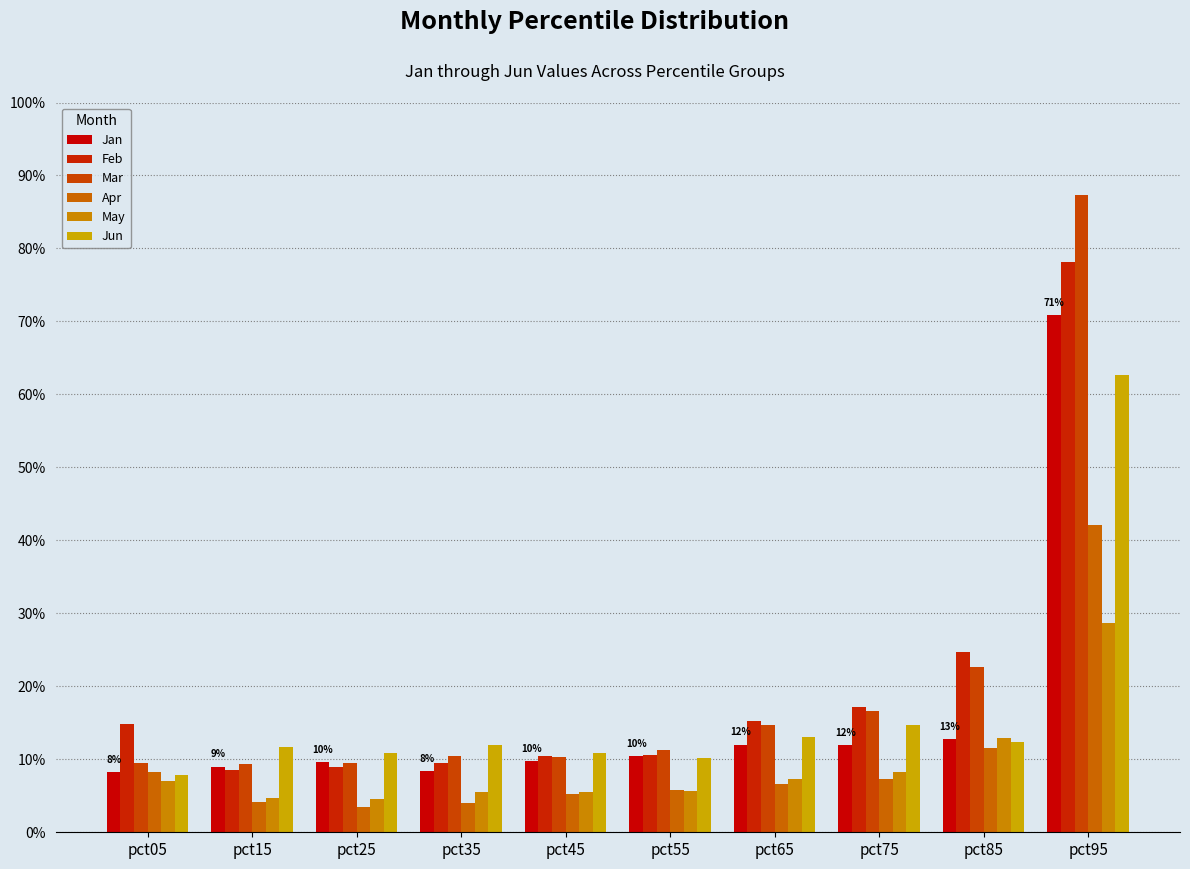

Reading left to right, transcribe all the data shown in this chart.

Jan: pct05=0.1	pct15=0.1	pct25=0.1	pct35=0.1	pct45=0.1	pct55=0.1	pct65=0.1	pct75=0.1	pct85=0.1	pct95=0.7
Feb: pct05=0.1	pct15=0.1	pct25=0.1	pct35=0.1	pct45=0.1	pct55=0.1	pct65=0.2	pct75=0.2	pct85=0.2	pct95=0.8
Mar: pct05=0.1	pct15=0.1	pct25=0.1	pct35=0.1	pct45=0.1	pct55=0.1	pct65=0.1	pct75=0.2	pct85=0.2	pct95=0.9
Apr: pct05=0.1	pct15=0.0	pct25=0.0	pct35=0.0	pct45=0.1	pct55=0.1	pct65=0.1	pct75=0.1	pct85=0.1	pct95=0.4
May: pct05=0.1	pct15=0.0	pct25=0.0	pct35=0.1	pct45=0.1	pct55=0.1	pct65=0.1	pct75=0.1	pct85=0.1	pct95=0.3
Jun: pct05=0.1	pct15=0.1	pct25=0.1	pct35=0.1	pct45=0.1	pct55=0.1	pct65=0.1	pct75=0.1	pct85=0.1	pct95=0.6